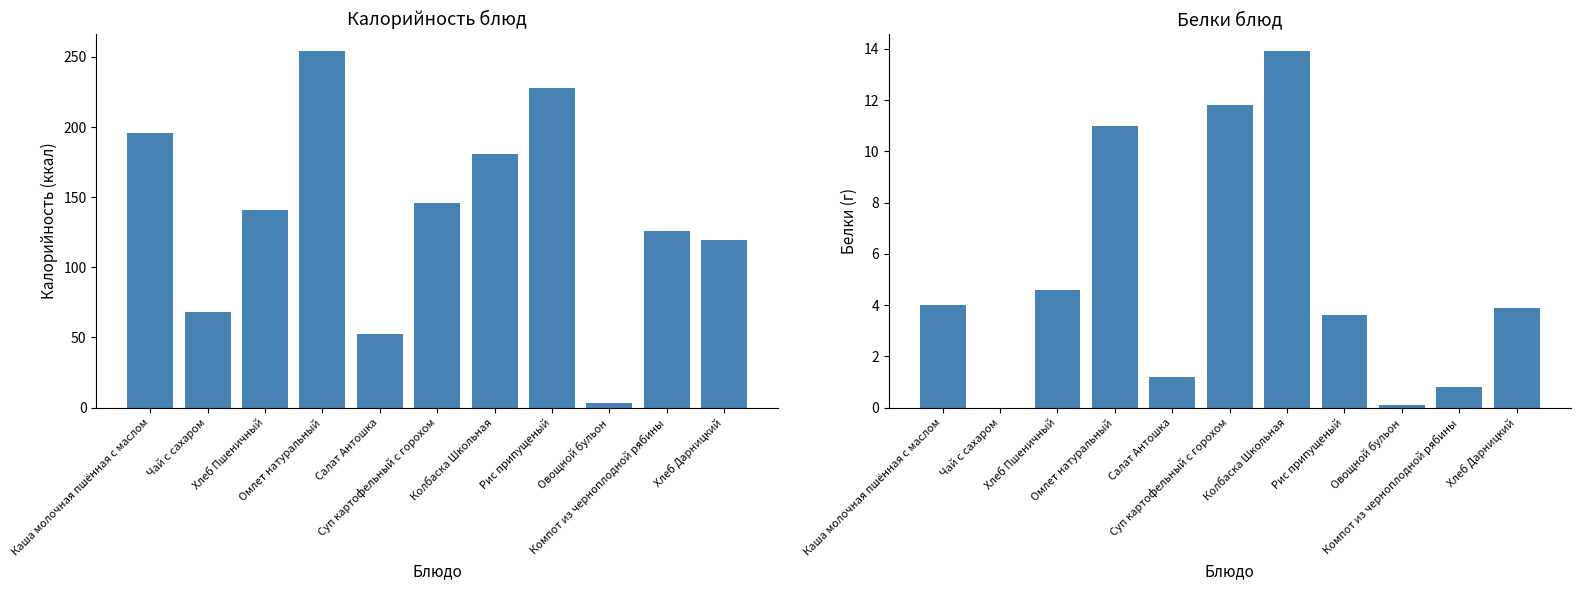

Rank the series by their maximum value, from highest to lowest.

Калорийность, Белки